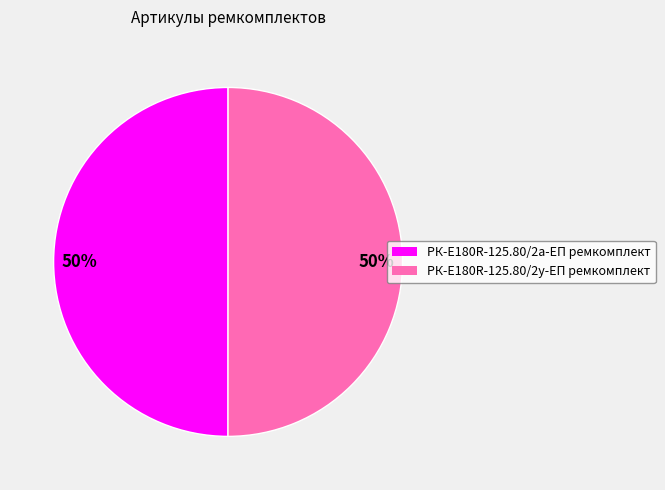

What percentage is the РК-E180R-125.80/2а-ЕП ремкомплект slice, to the nearest percent?

50%